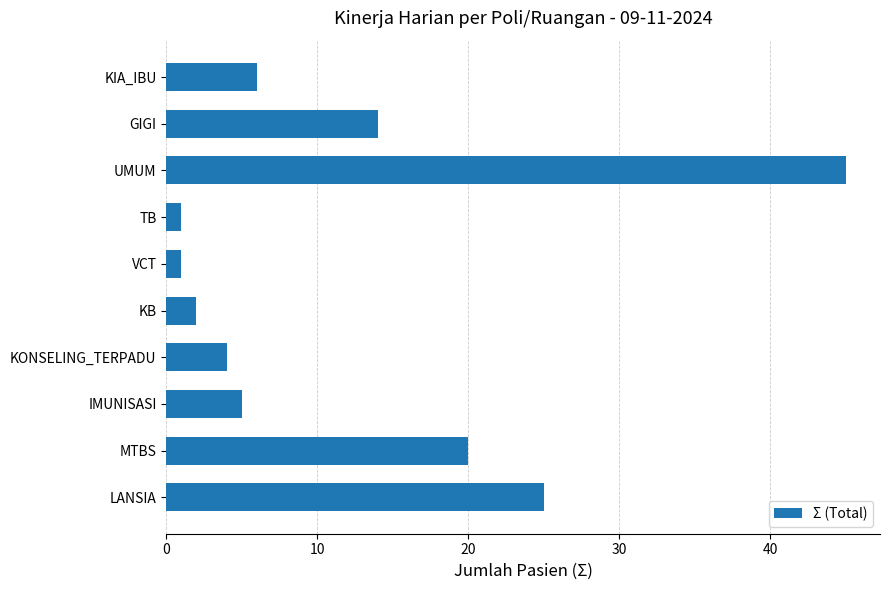

Reading bottom to top, what are all the values shown in this chart?

LANSIA=25	MTBS=20	IMUNISASI=5	KONSELING_TERPADU=4	KB=2	VCT=1	TB=1	UMUM=45	GIGI=14	KIA_IBU=6